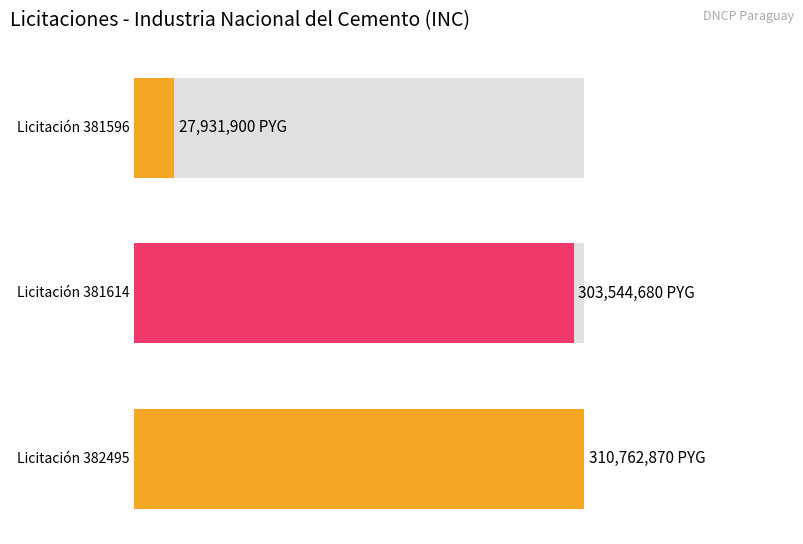

True or false: the data shows 67469803 at 382495.

False